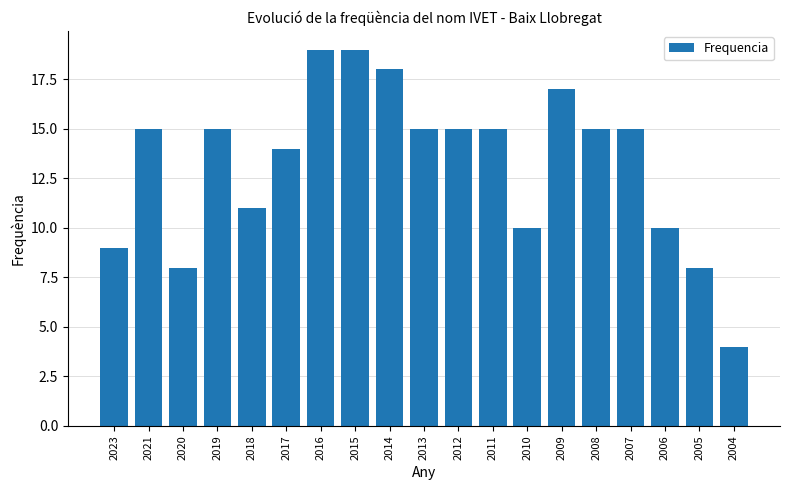

True or false: the data shows 32 at 2015.

False